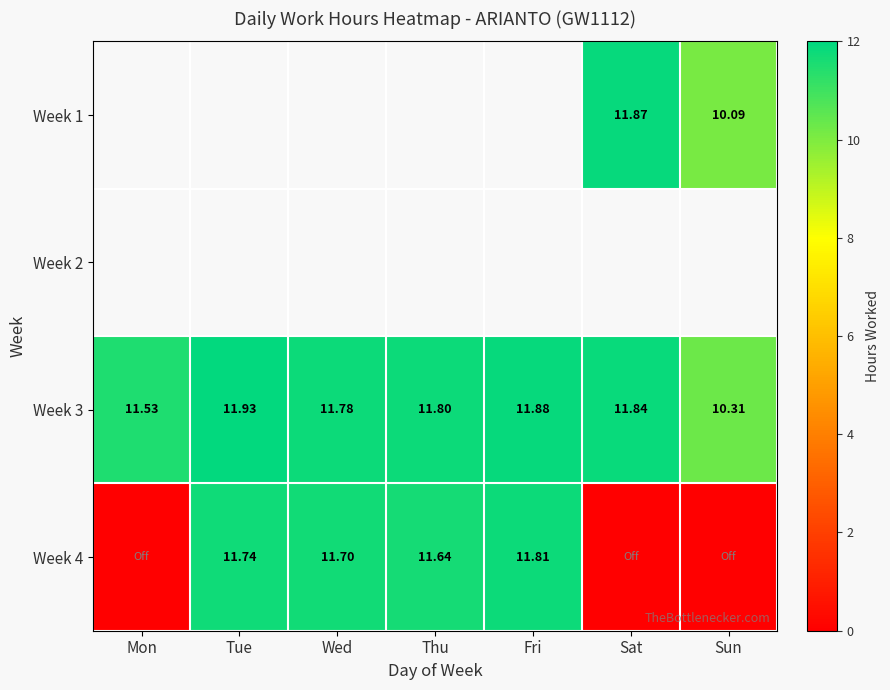

Is the value of Week 4 at Wed greater than the value of Week 3 at Sun?

Yes